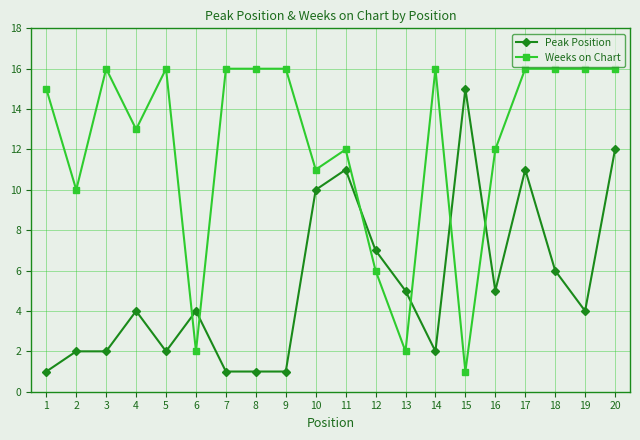

What is the value of the Weeks on Chart point at the 1st from the left?

15